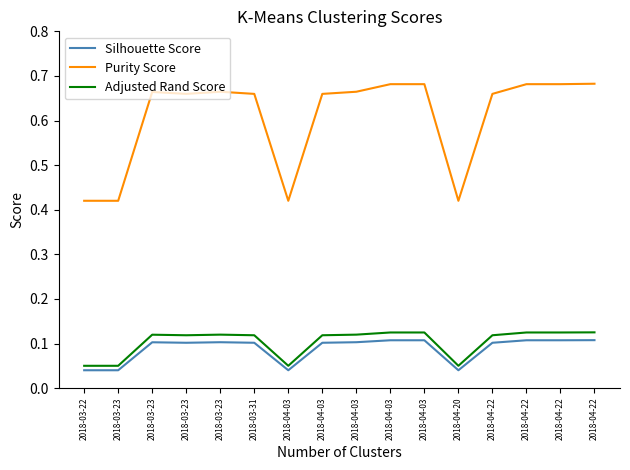

What is the difference between the Silhouette Score values at 2018-04-22 and 2018-04-20?

0.1